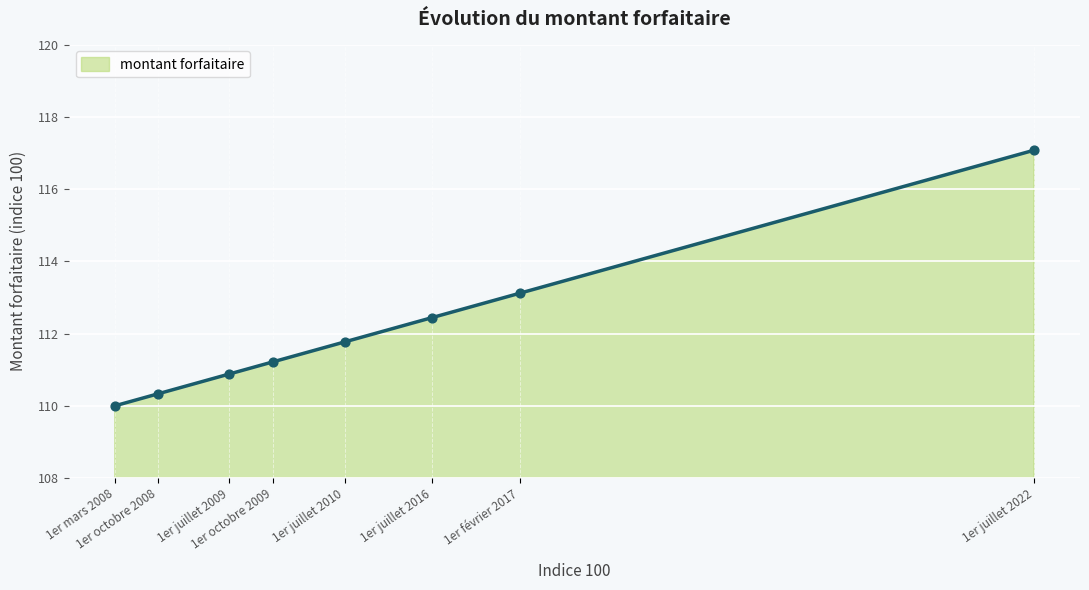

What is the change in value from 1er octobre 2008 to 1er février 2017?

+2.8